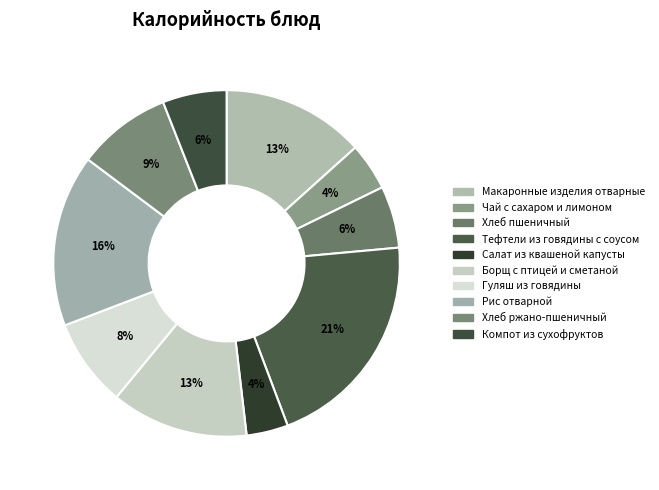

What is the ratio of the value at Хлеб пшеничный to the value at Хлеб ржано-пшеничный?

0.7